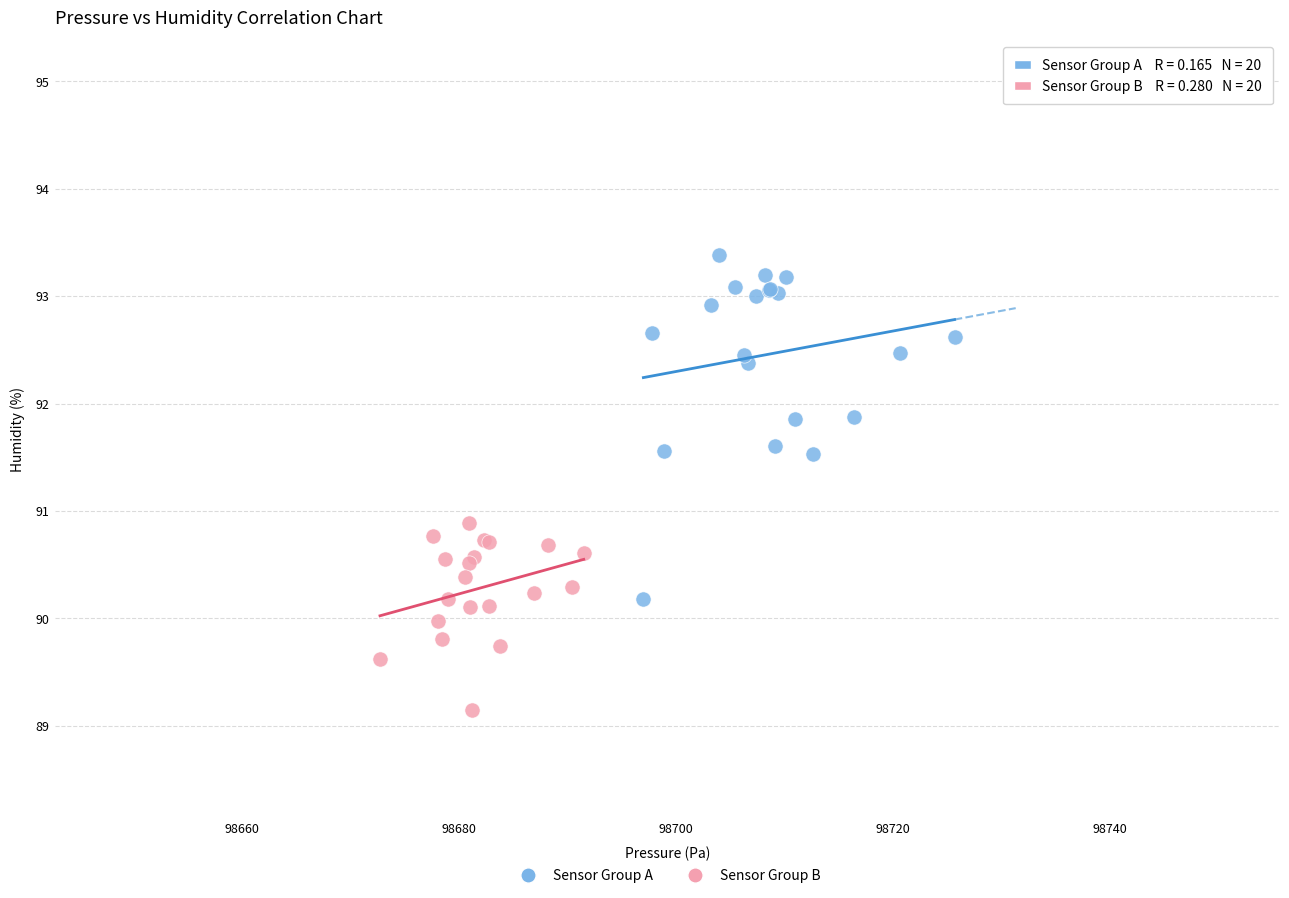

Which series contains the highest Y value?

Sensor Group A